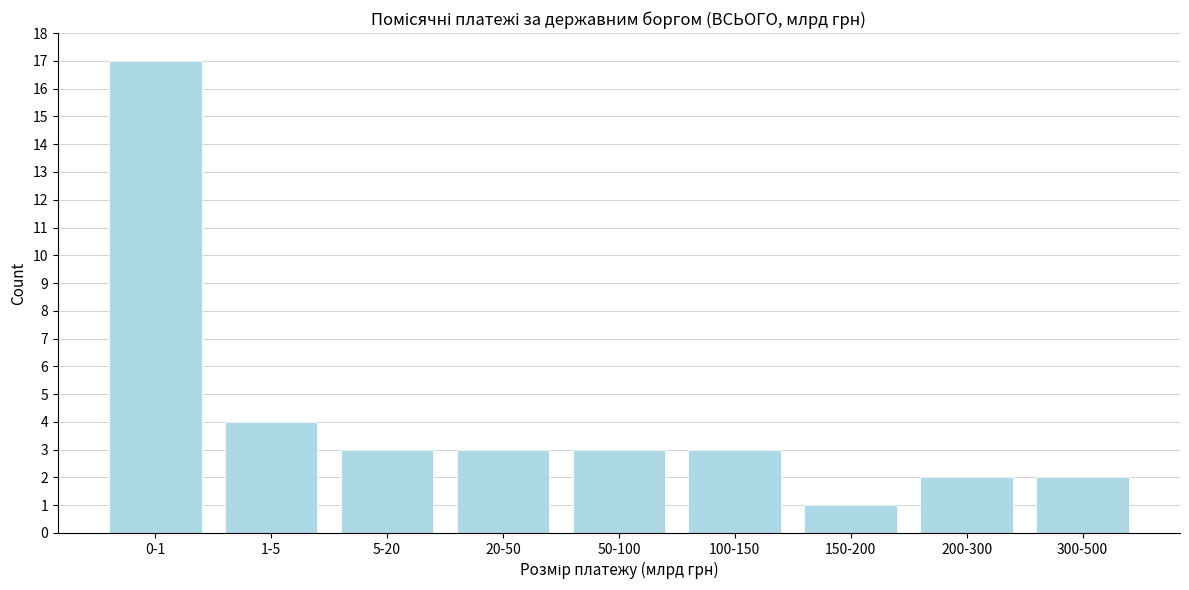

Reading left to right, list all the values displayed in this chart.

0-1=17	1-5=4	5-20=3	20-50=3	50-100=3	100-150=3	150-200=1	200-300=2	300-500=2